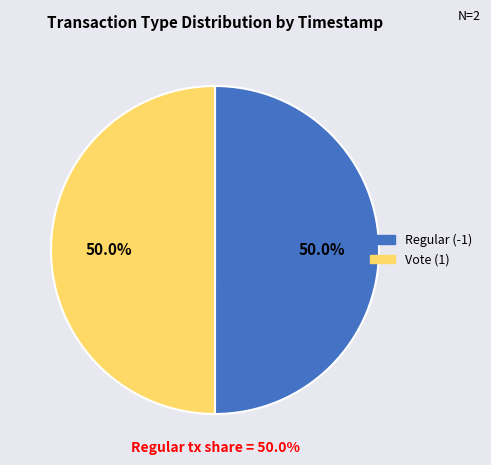

What is the ratio of the value at Vote (1) to the value at Regular (-1)?

1.0